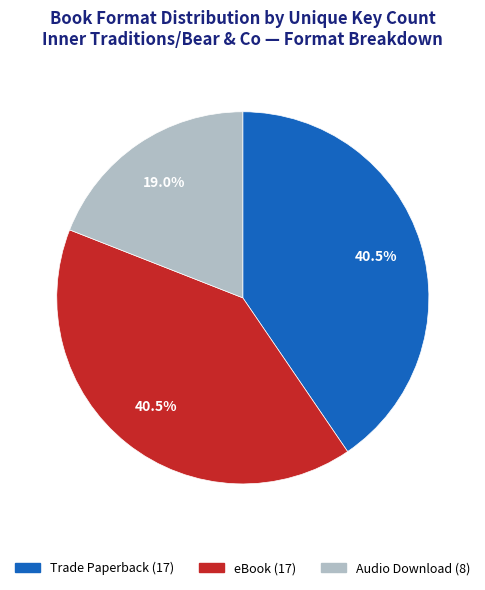

Which has a higher value, eBook or Audio Download?

eBook